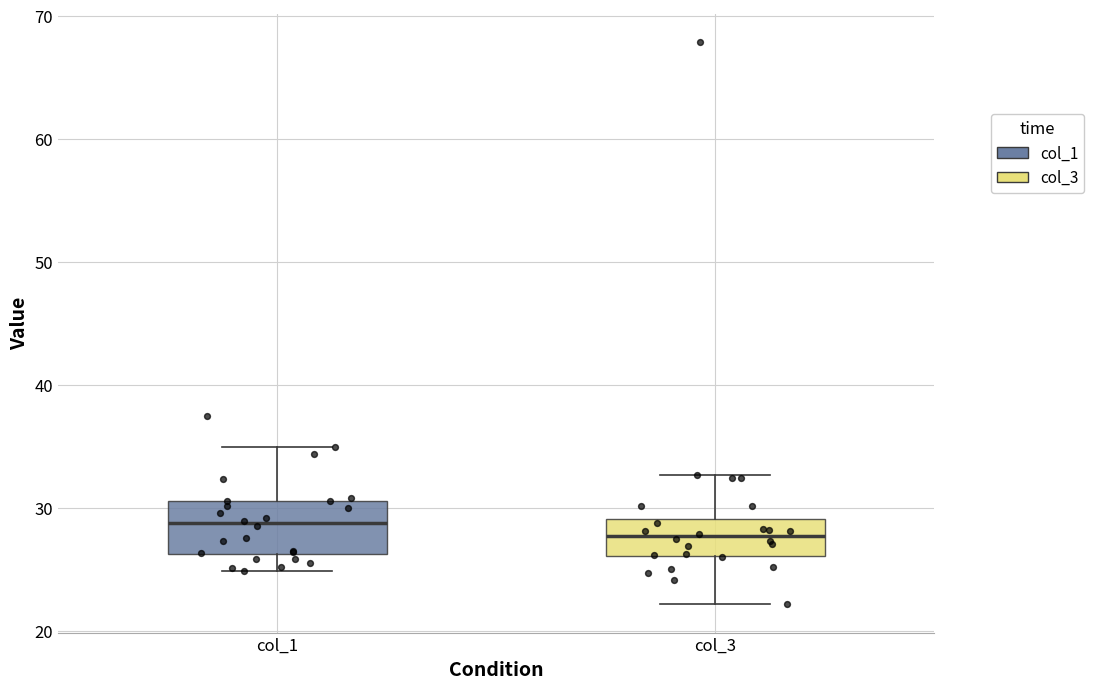

Where is the upper edge of the box for col_1 on the y-axis? The values are not printed on the chart, so give them approximately, as read against the axis.

31